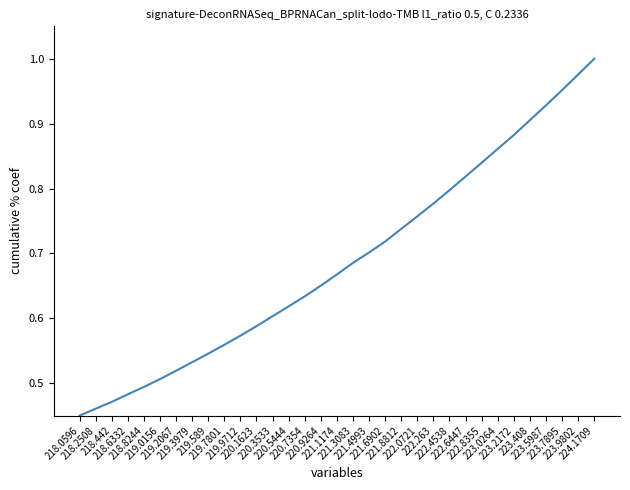

What is the difference between the values at 218.0596 and 219.3979?

0.1